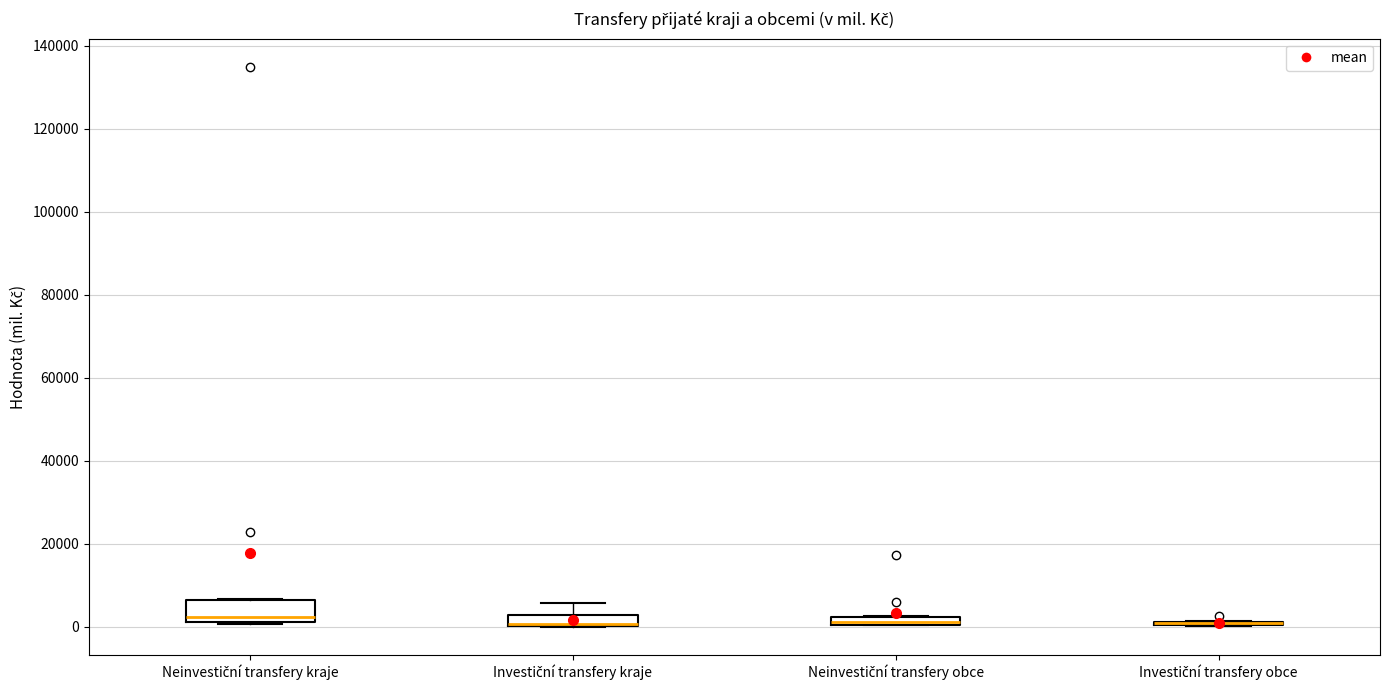

Which box is the tallest, from its lower edge to its upper edge?

Neinvestiční transfery kraje